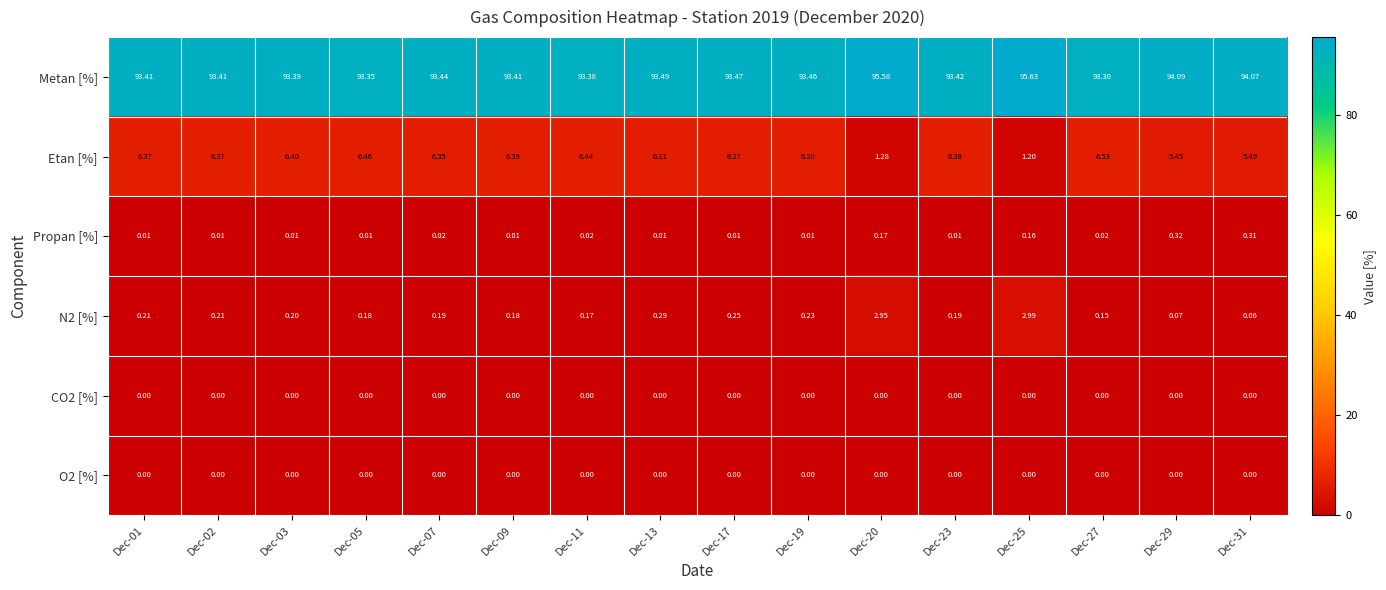

Which series has the largest range (max minus min)?

Etan [%]